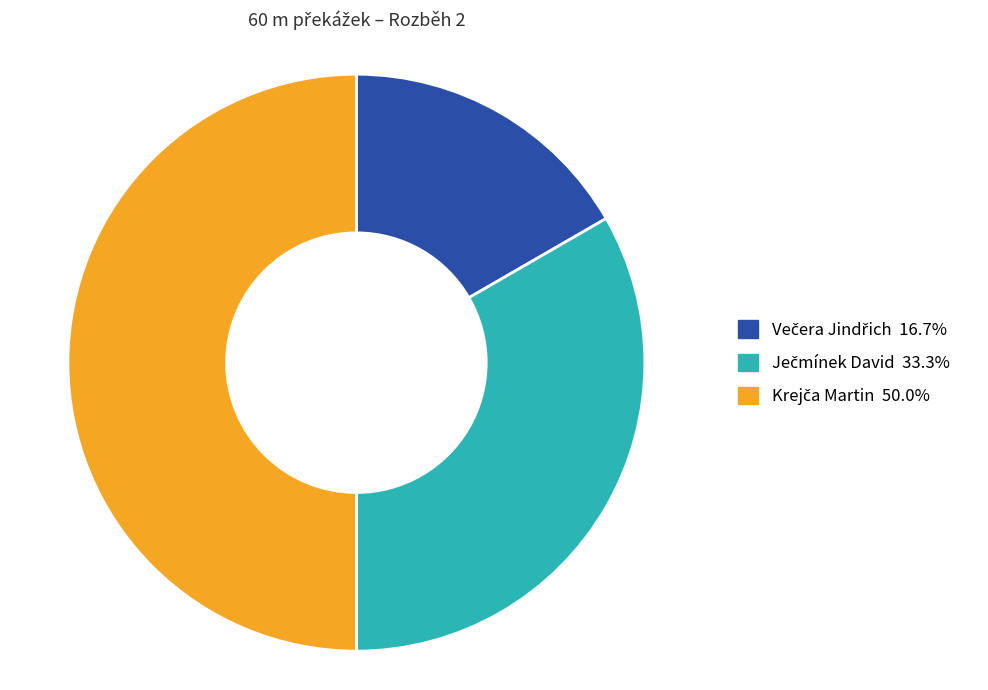

Count the number of slices in the pie.

3